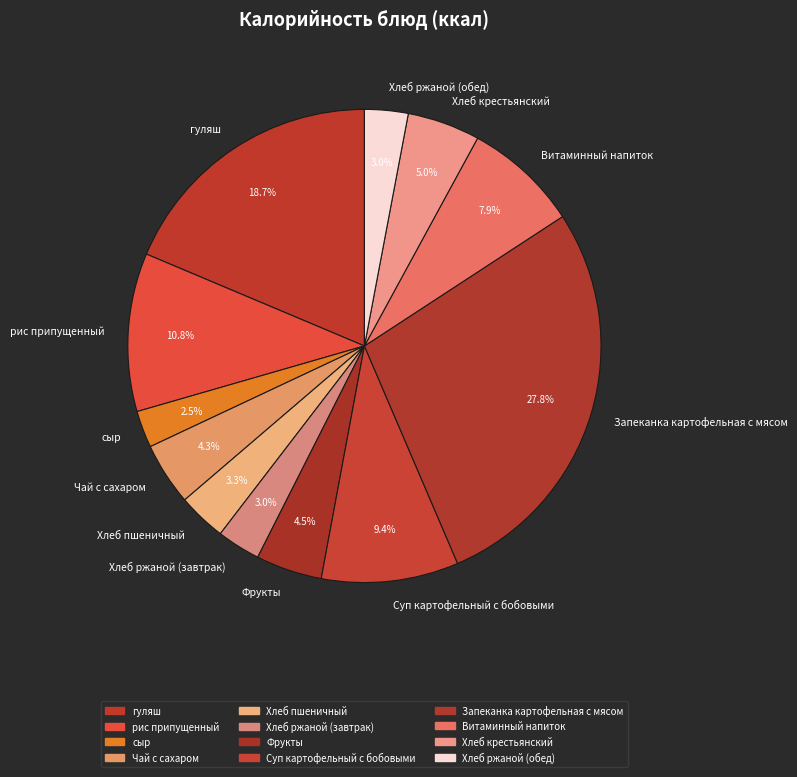

What is the largest slice in the pie chart?

Запеканка картофельная с мясом